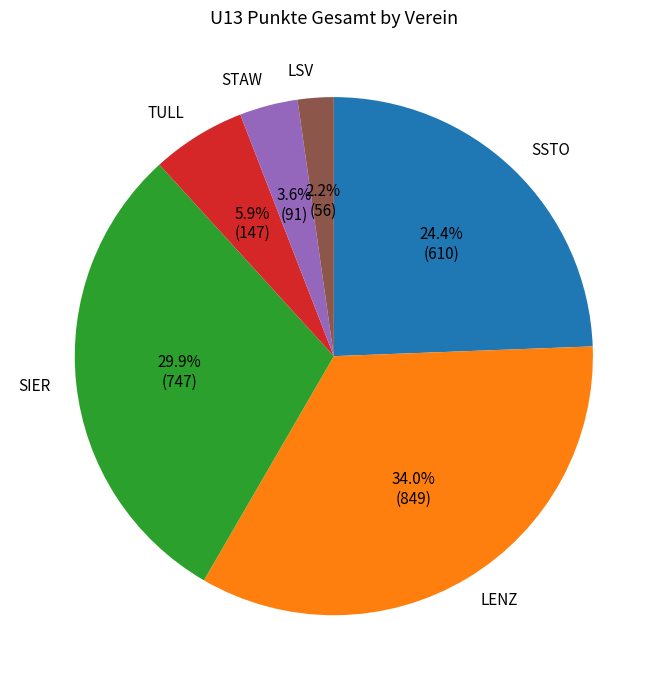

Which slice is the largest?

LENZ